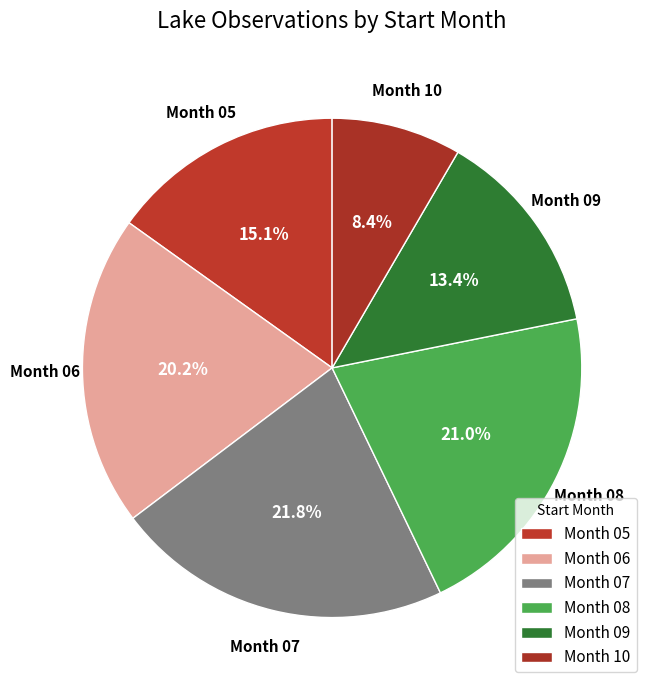

Count the number of slices in the pie.

6